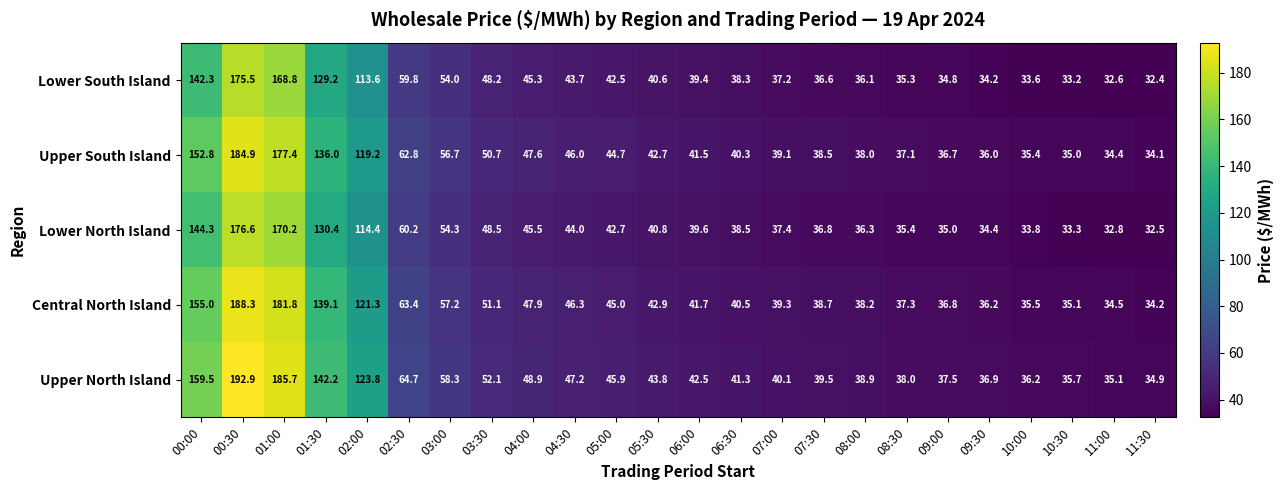

The Lower South Island series shows 33.2 at 10:30. True or false?

True